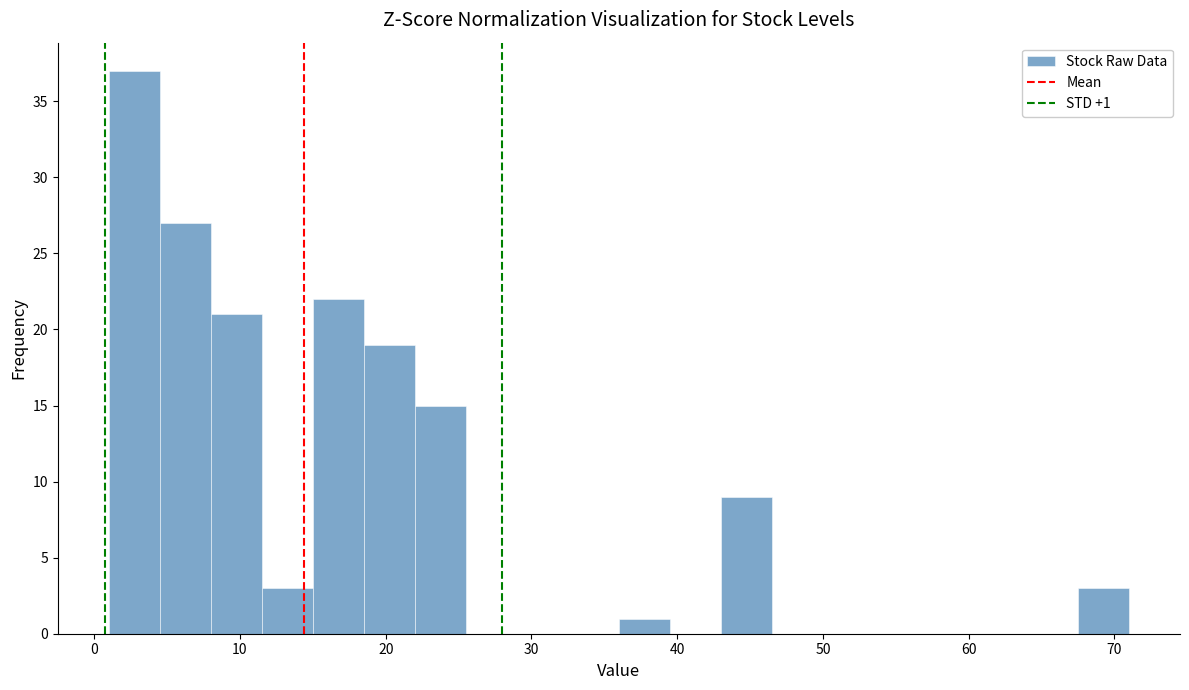

Read against the x-axis, roughly where is the centre of the tallest bar?

3